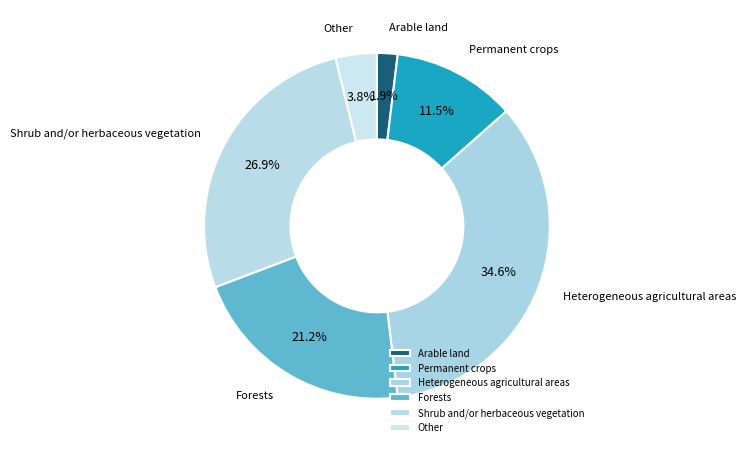

Between Shrub and/or herbaceous vegetation and Forests, which is larger?

Shrub and/or herbaceous vegetation